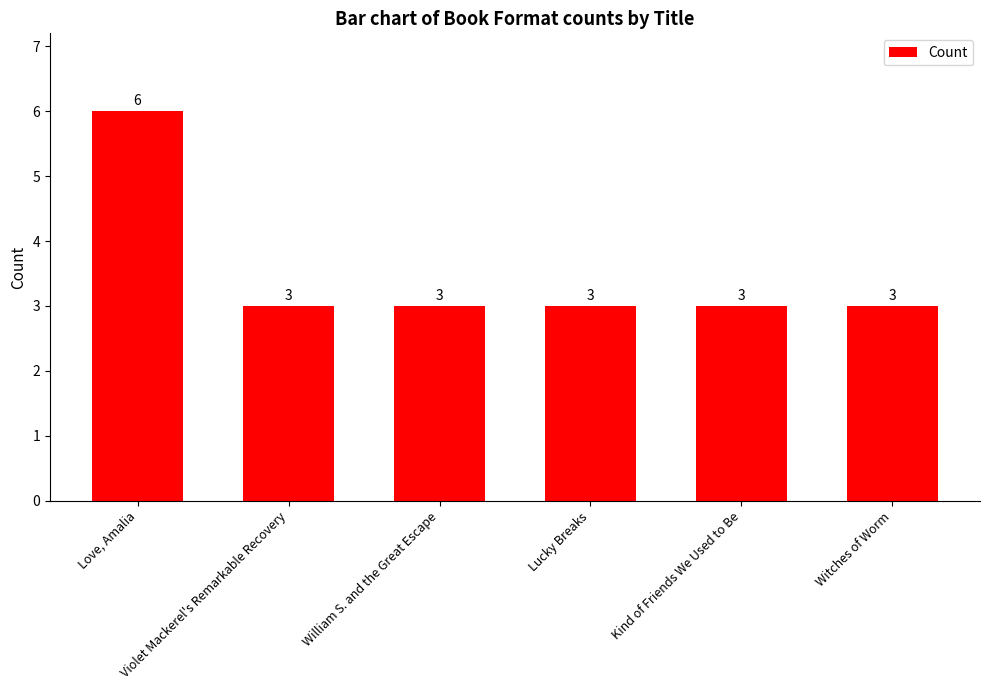

Reading right to left, transcribe all the data shown in this chart.

Witches of Worm=3	Kind of Friends We Used to Be=3	Lucky Breaks=3	William S. and the Great Escape=3	Violet Mackerel's Remarkable Recovery=3	Love, Amalia=6